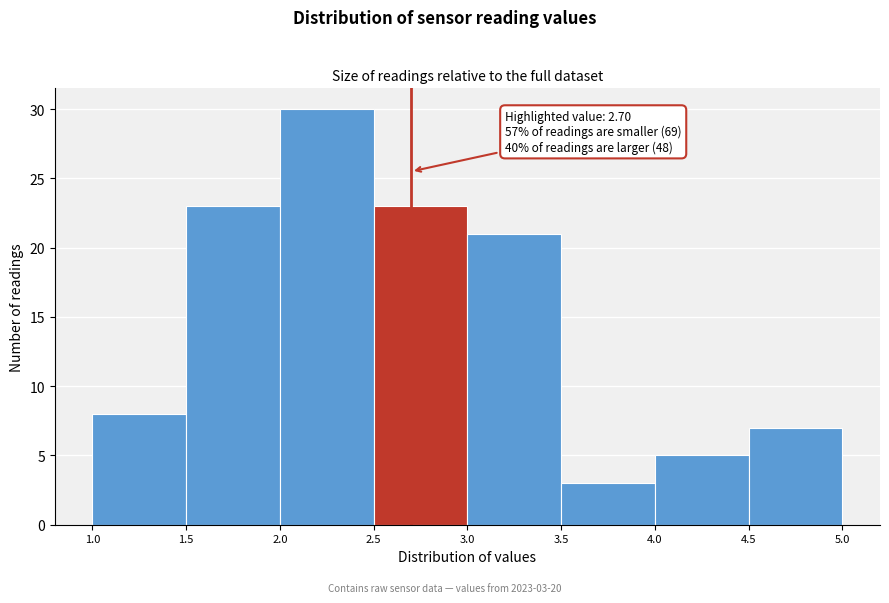

Over which range of the x-axis is the bar tallest?

2.0 to 2.5